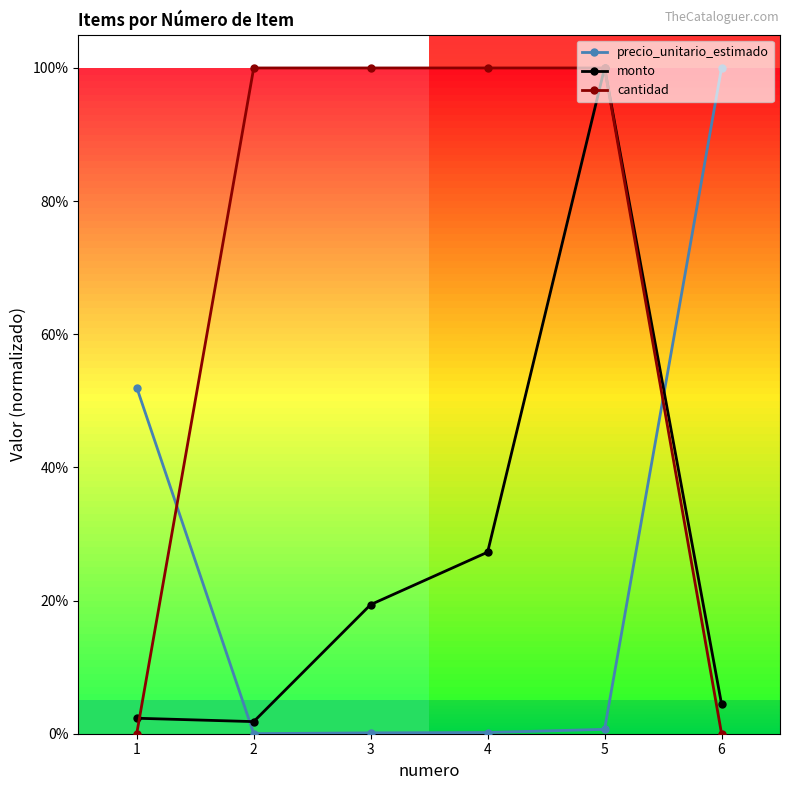

How many interior local valleys does the precio_unitario_estimado series have?

1